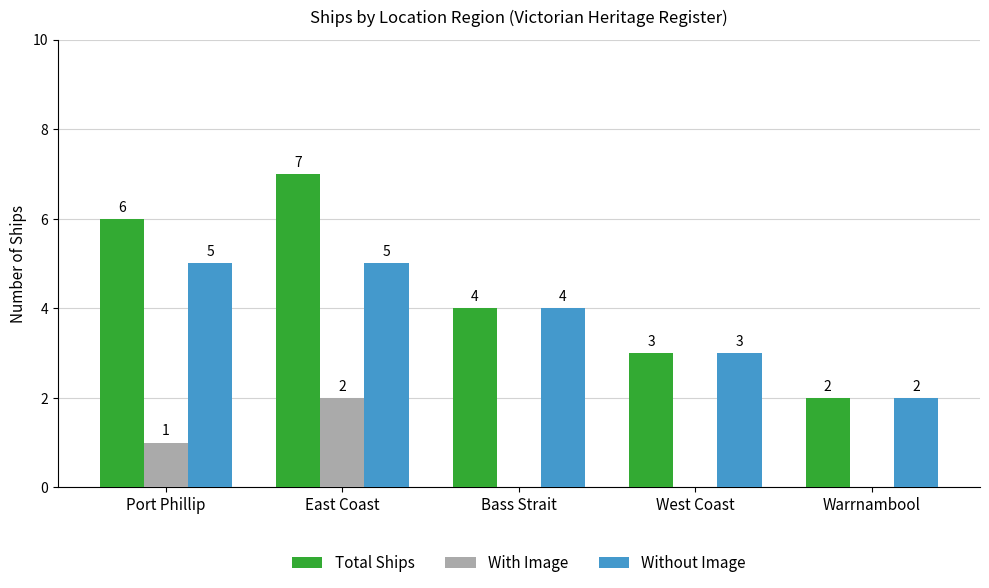

How many With Image values are between 0 and 1?

4